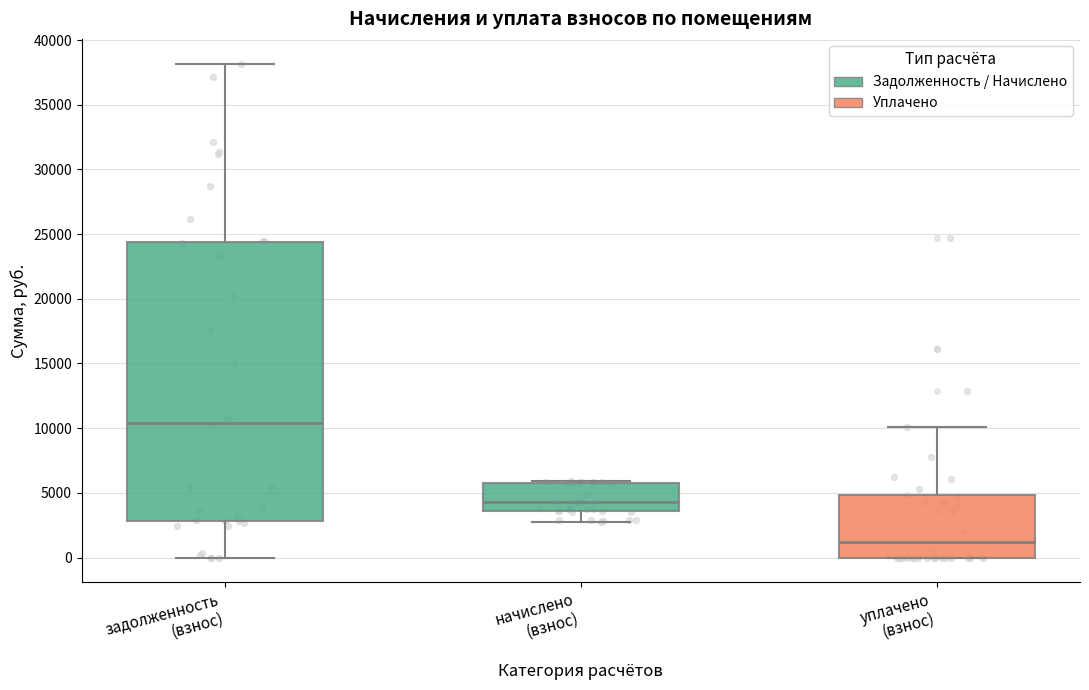

Reading left to right, read every box against the y-axis: the position of its median line, the range the box covers, and the ends of its whiskers. The values are not printed on the chart, so give them approximately, as read against the axis.

задолженность (взнос): median 10500, box 3000 to 24500, whiskers 0 to 38000
начислено (взнос): median 4500, box 3500 to 6000, whiskers 3000 to 6000
уплачено (взнос): median 1000, box 0 to 5000, whiskers 0 to 10000